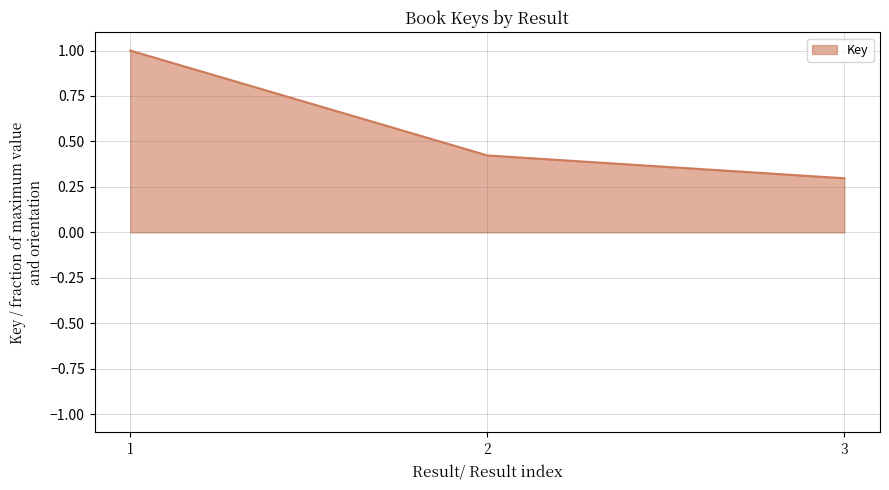

What is the maximum value shown in the chart?

1.0